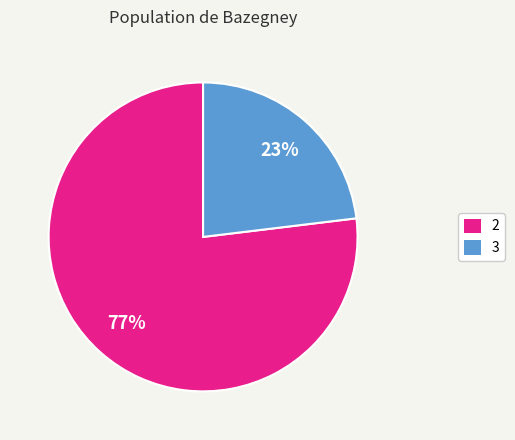

Is the sum of 3 and 2 greater than half?

Yes